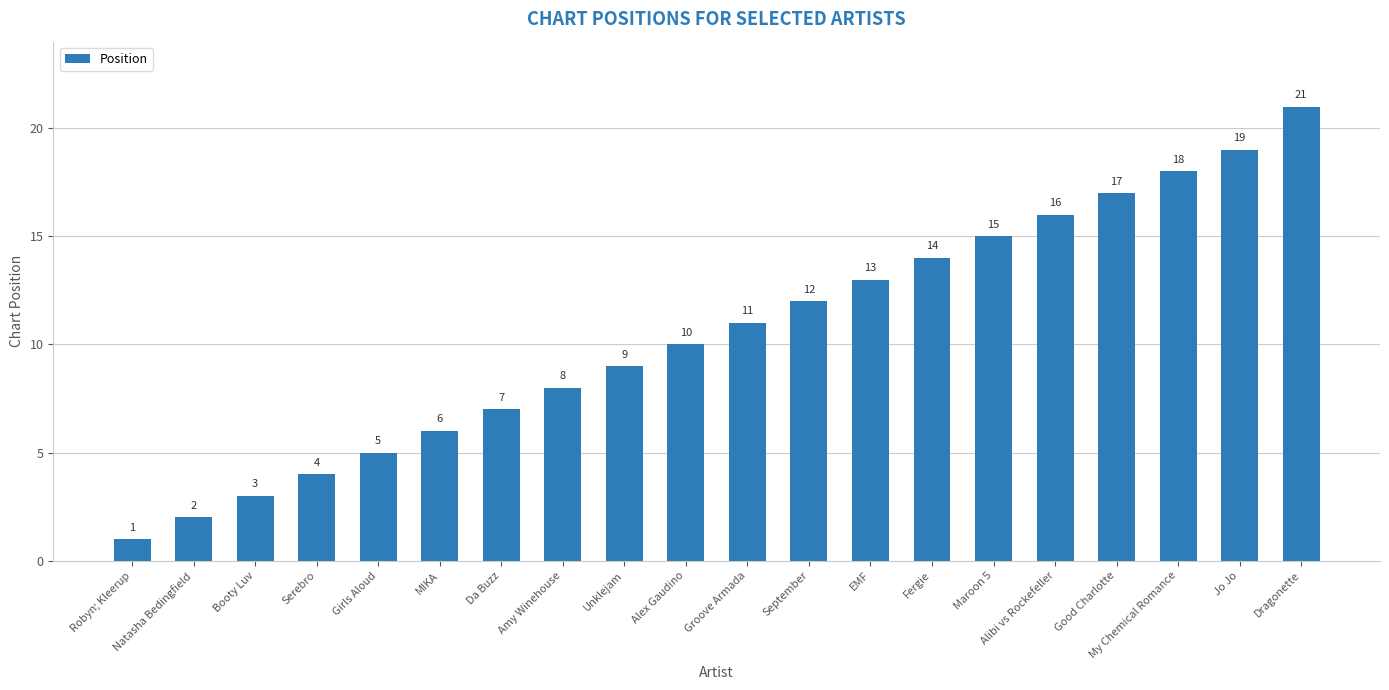

What is the difference between the maximum and minimum values?

20